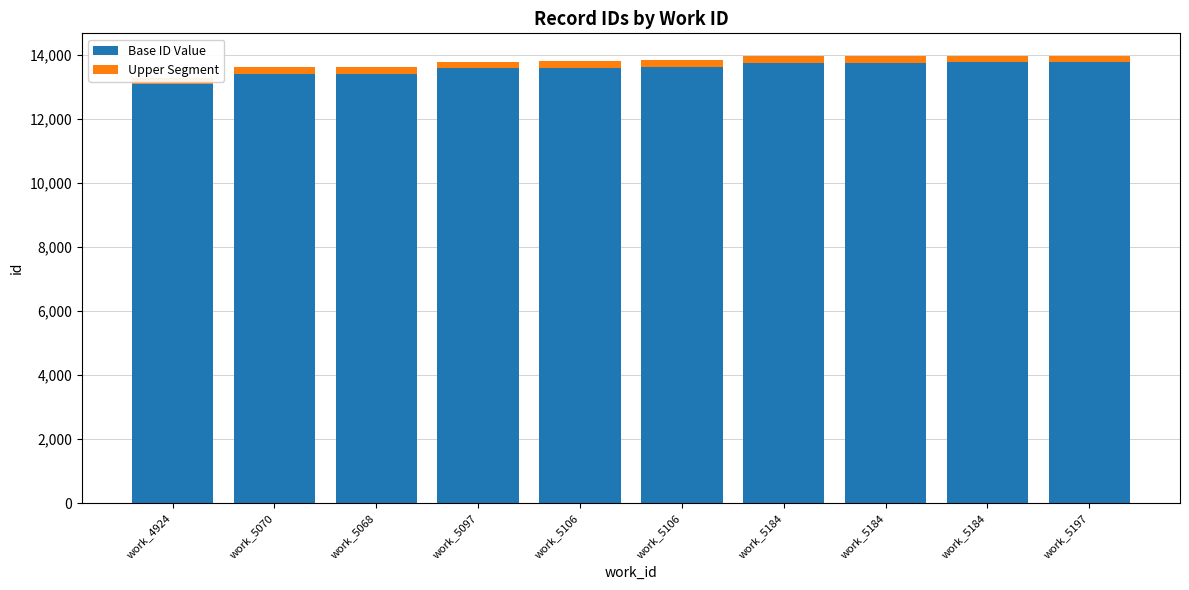

Reading right to left, what are all the values shown in this chart?

Base ID Value: 13770	13758	13757	13756	13633	13593	13572	13412	13409	13086
Upper Segment: 200	200	200	200	200	200	200	200	200	200